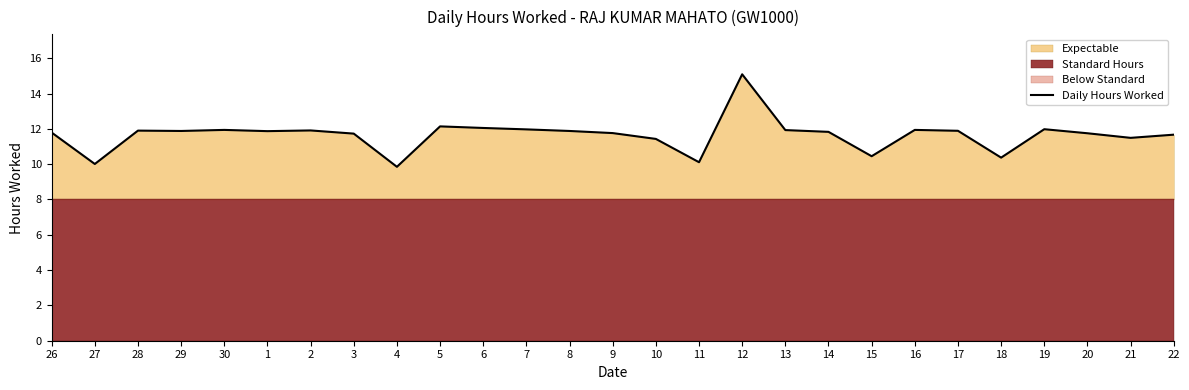

Is it true that the value at 13 is 11.9?

True